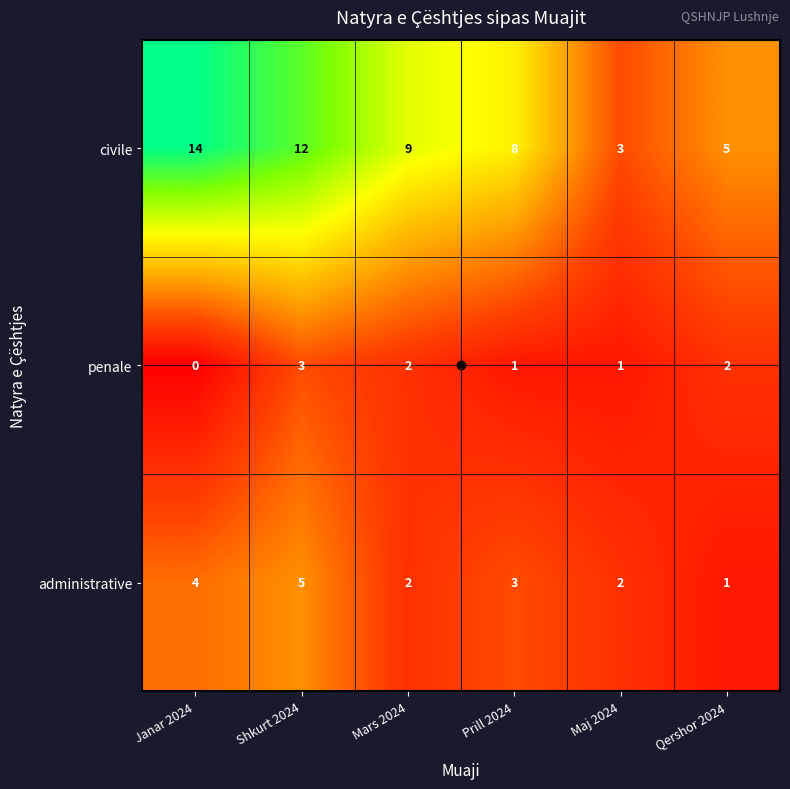

How many categories are shown in the chart?

6